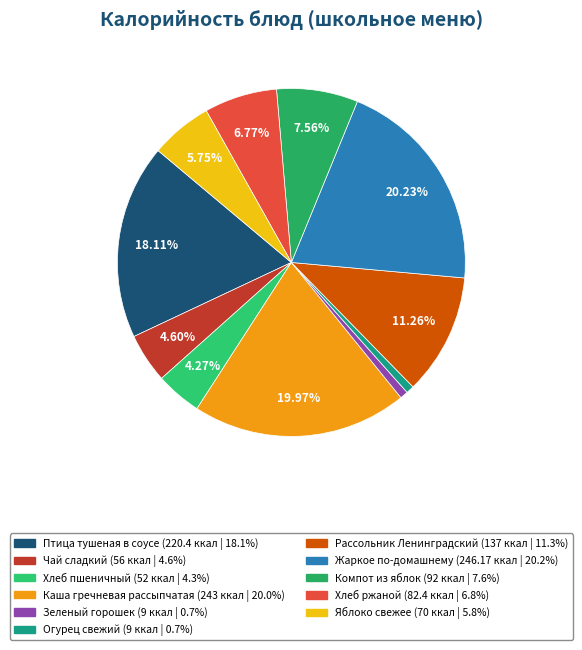

How many slices are in this pie chart?

11